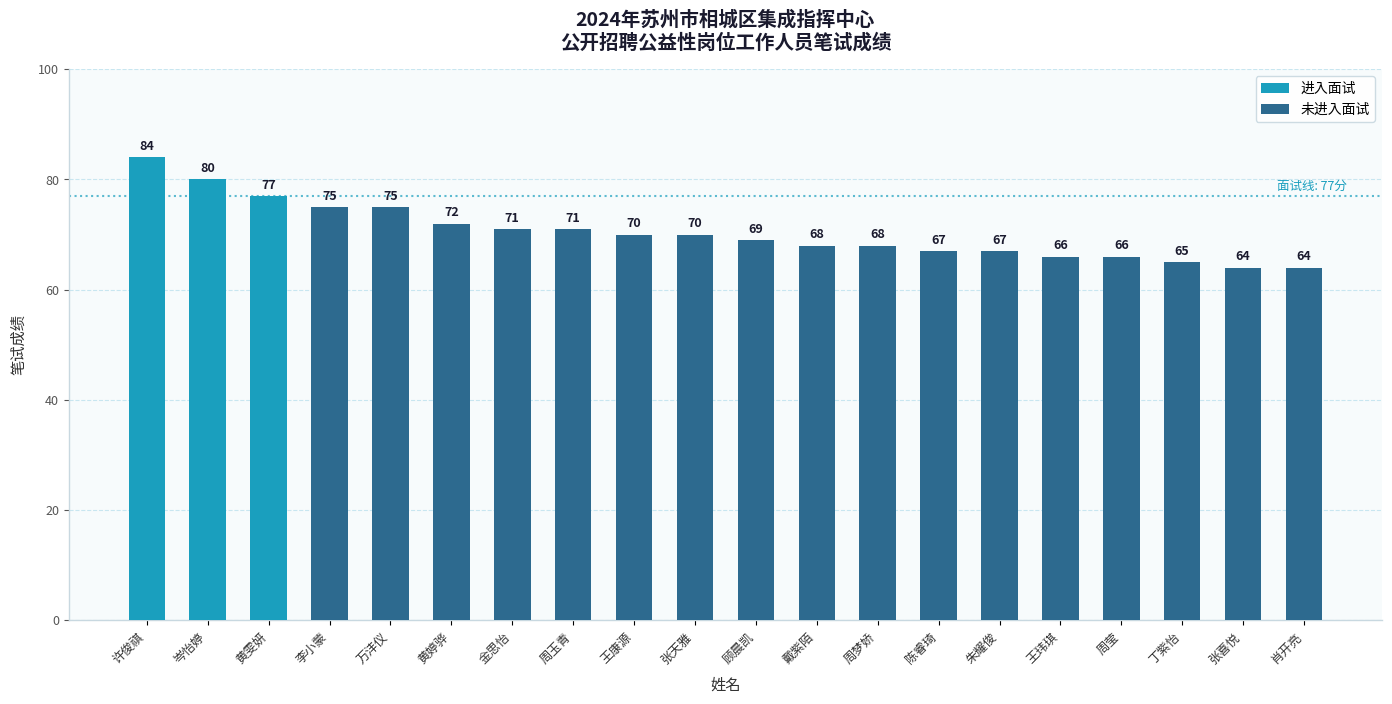

What is the difference between the second highest and minimum values?

16